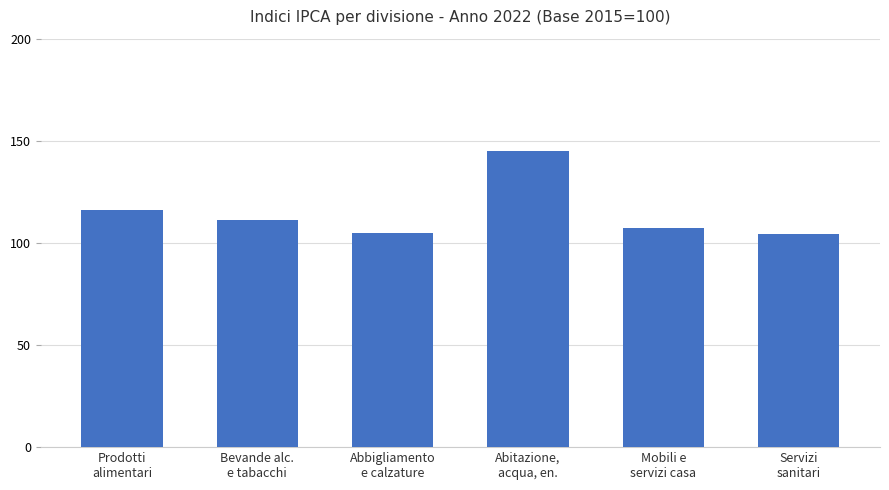

What is the ratio of the value at Prodotti
alimentari to the value at Servizi
sanitari?

1.1